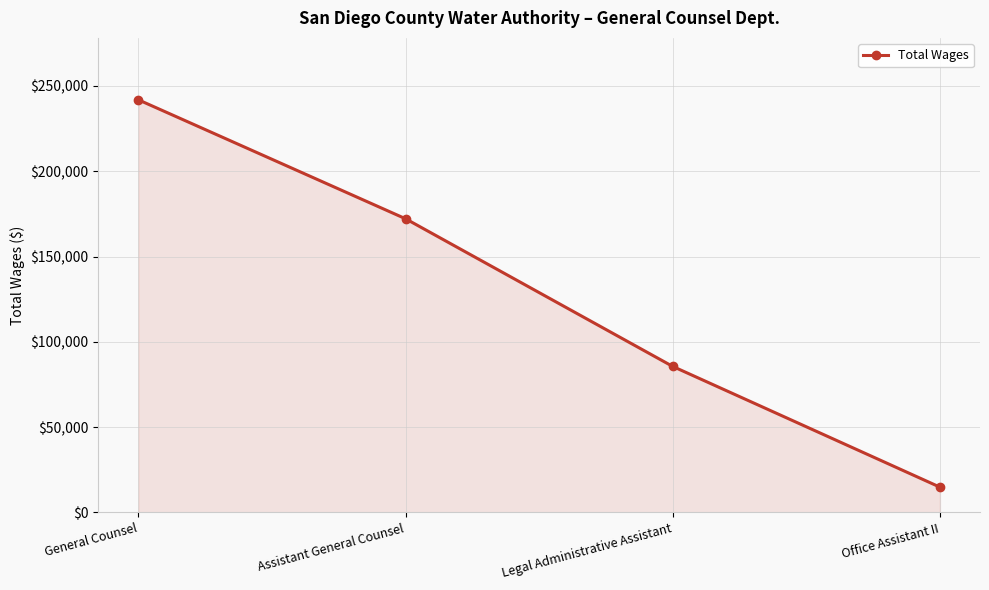

How many lines are shown in the chart?

1